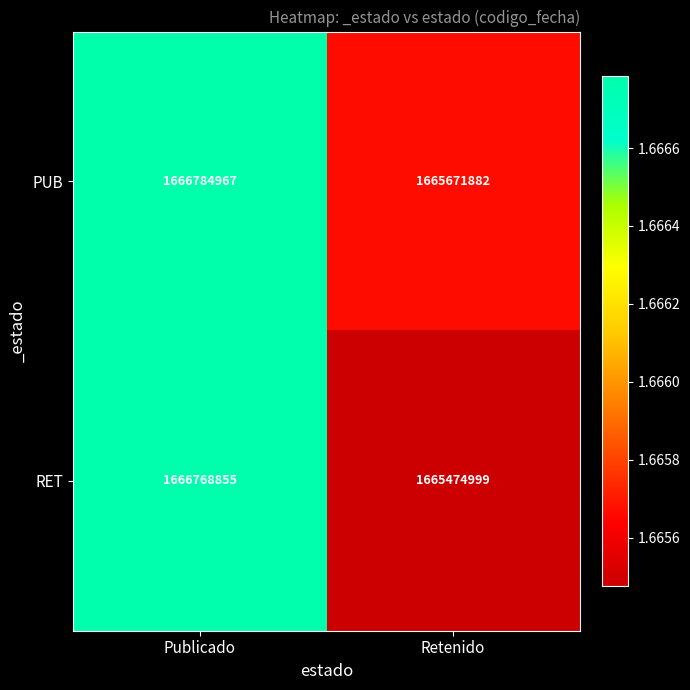

What is the total value across all series at Retenido?

3331146881